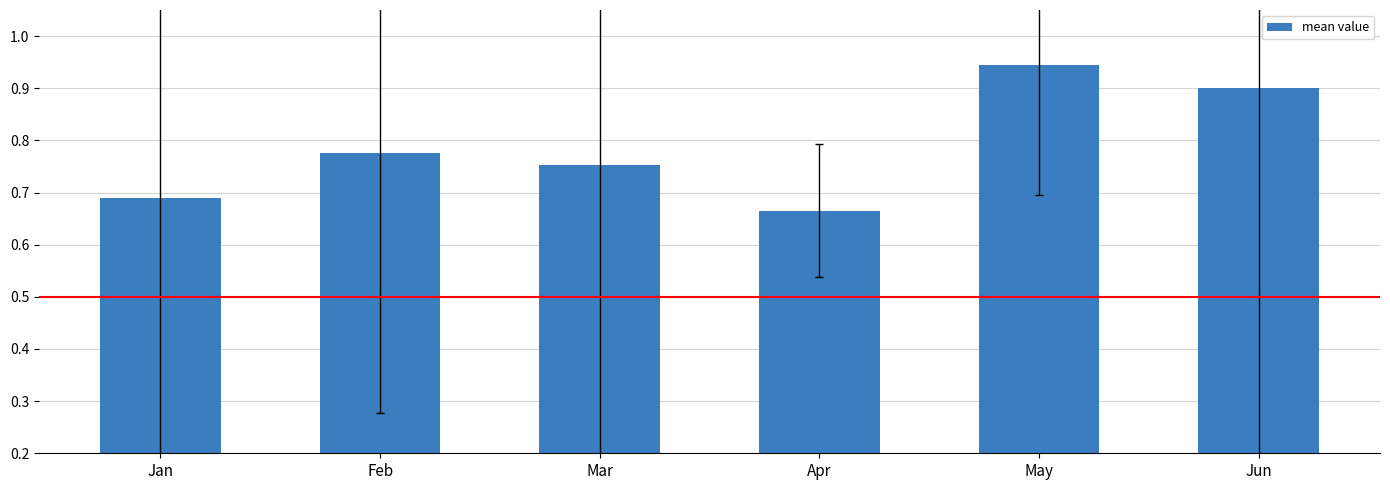

Is it true that the value at Apr is 0.4?

False